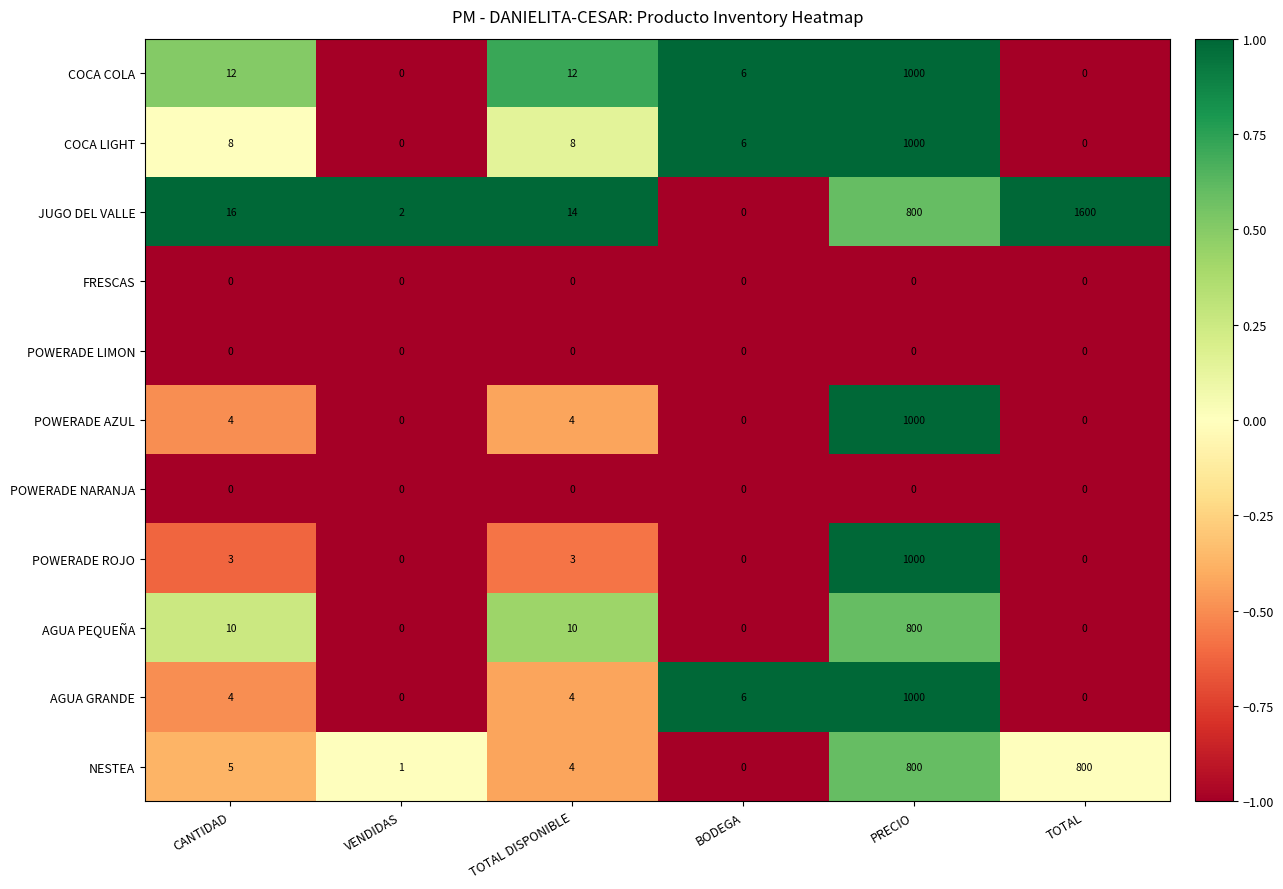

What is the total value across all series at TOTAL DISPONIBLE?

59